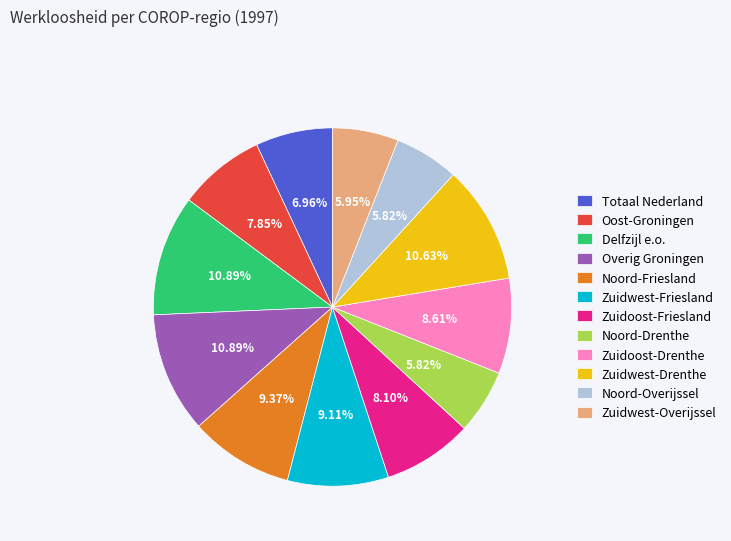

To the nearest percent, what is the difference between the largest and smallest slice percentages?

5%